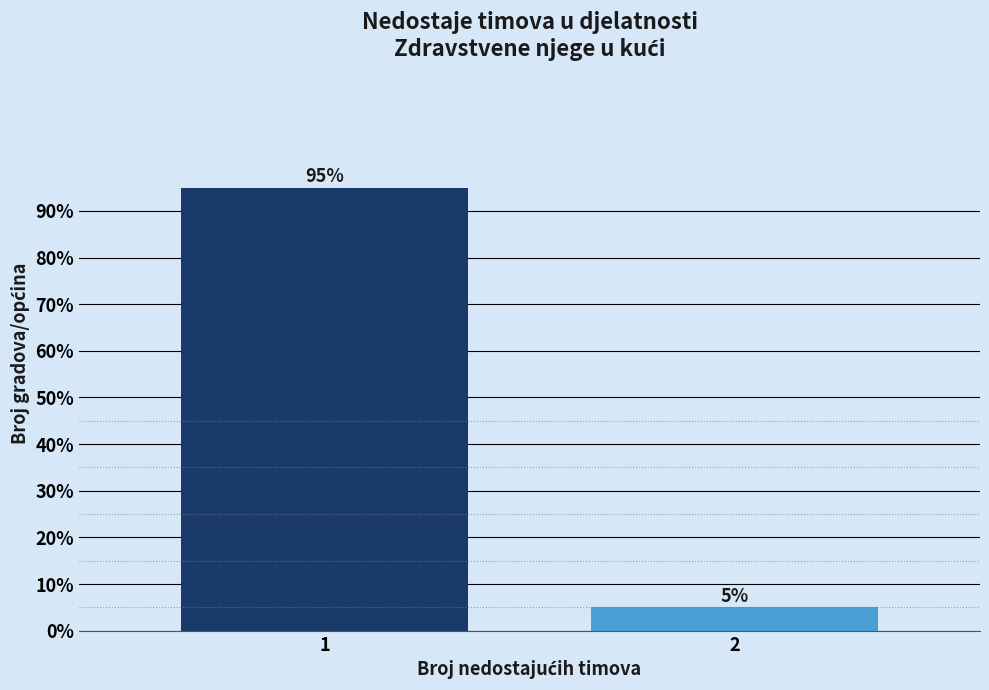

Reading left to right, what are all the values shown in this chart?

1=95	2=5